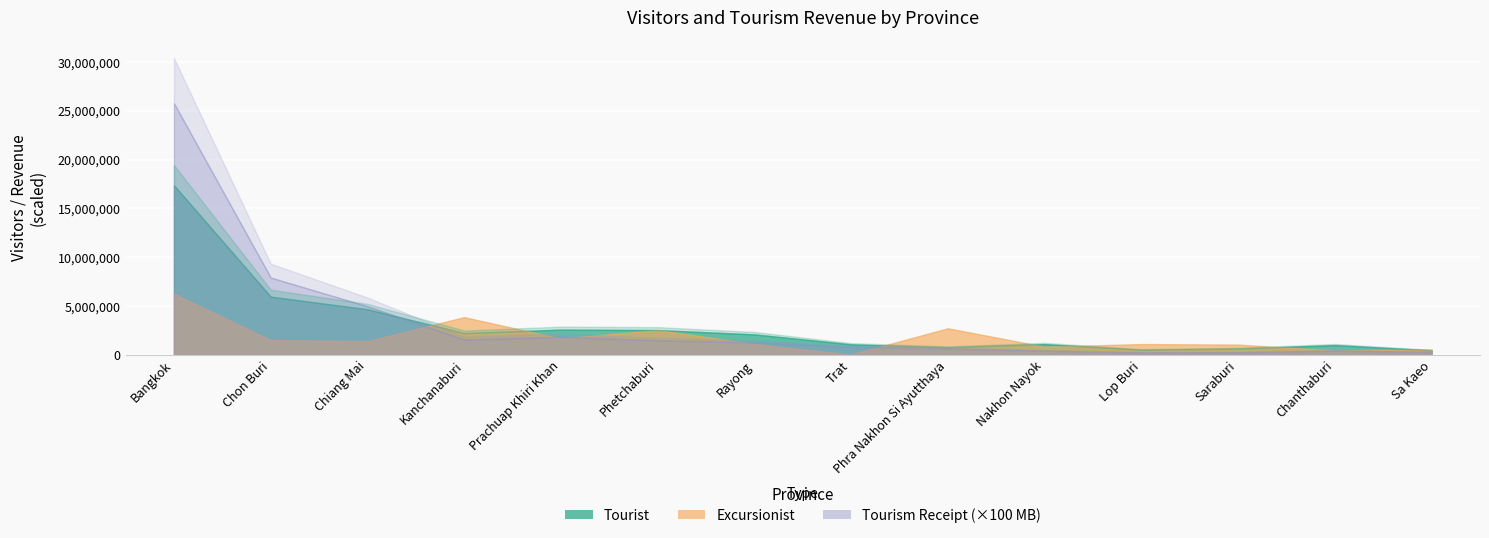

What is the value of the Tourist point at the 10th from the left?

1093062.0